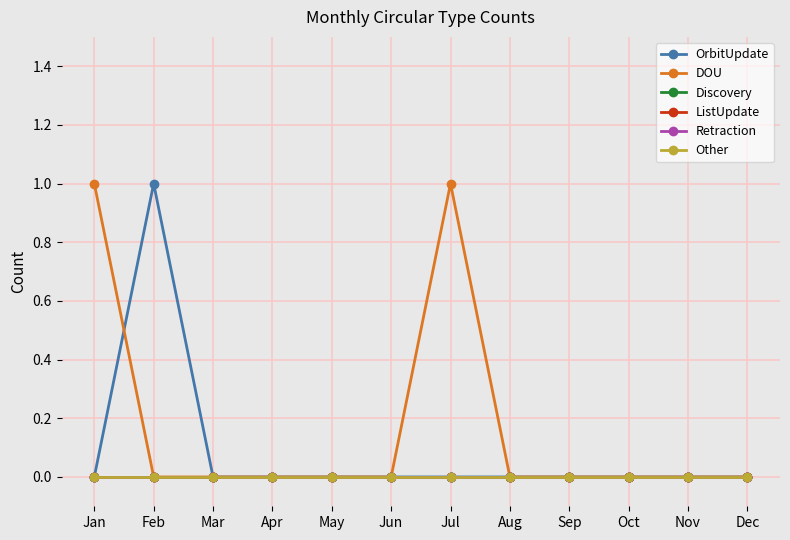

Is it true that OrbitUpdate equals 0 at Nov?

True